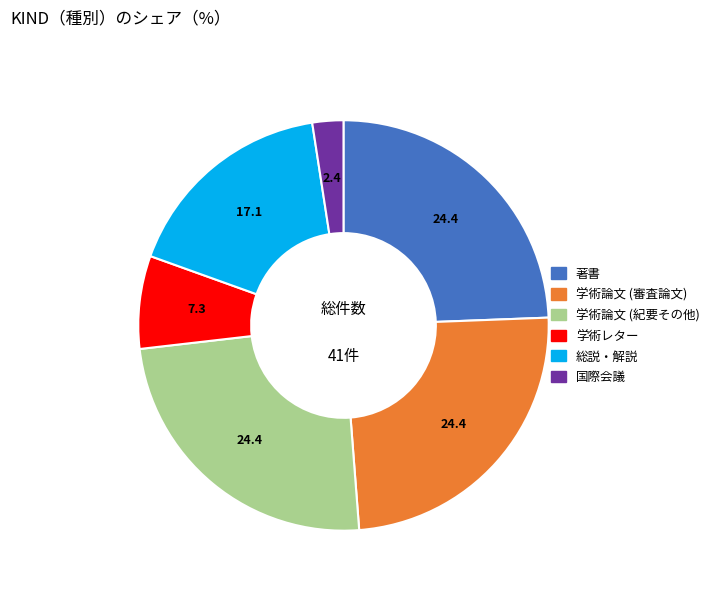

Is there a majority slice in this chart?

No